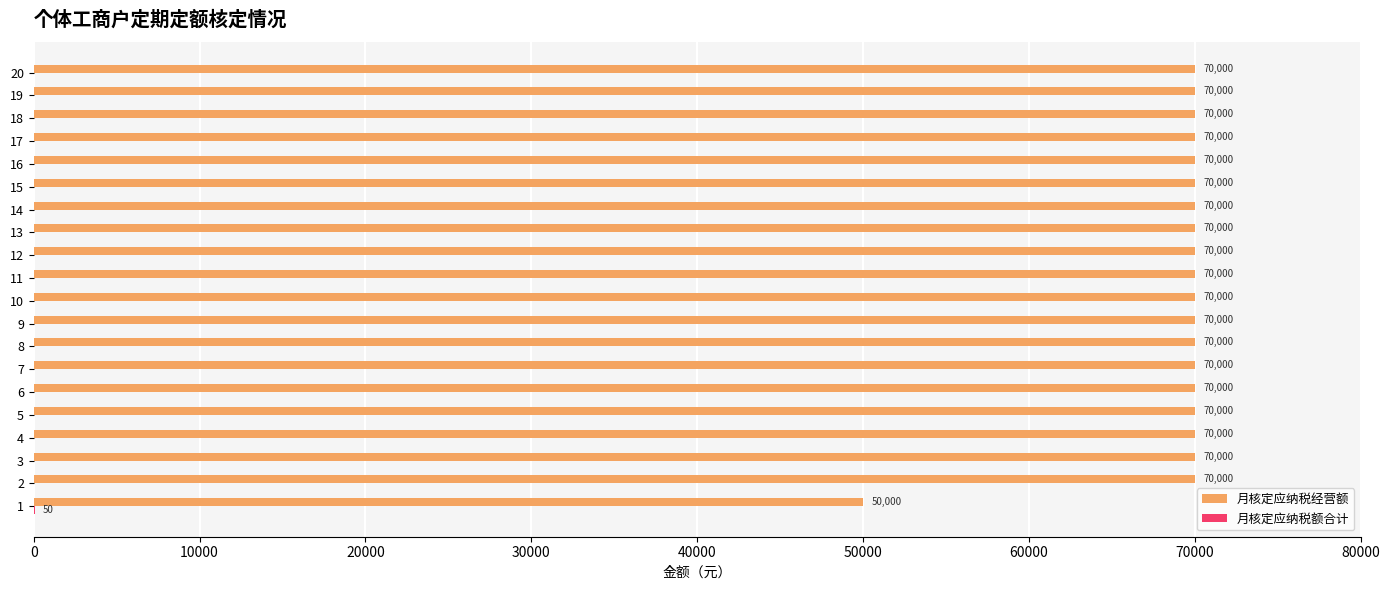

What is the greatest value displayed?

70000